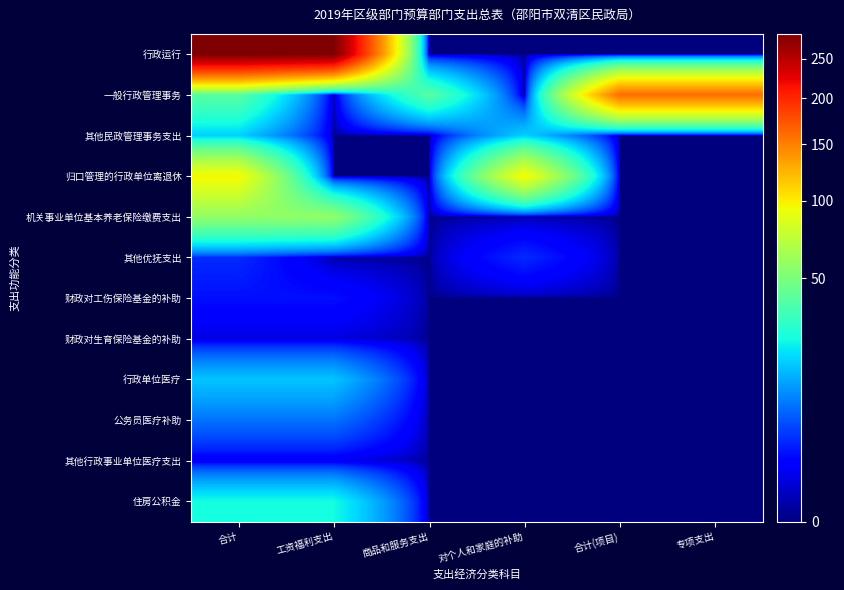

Reading left to right, what are all the values shown in this chart?

行政运行: 合计=284.8	工资福利支出=284.8	商品和服务支出=0.0	对个人和家庭的补助=0.0	合计(项目)=0.0	专项支出=0.0
一般行政管理事务: 合计=39.8	工资福利支出=0.0	商品和服务支出=39.8	对个人和家庭的补助=0.0	合计(项目)=159.7	专项支出=159.7
其他民政管理事务支出: 合计=17.9	工资福利支出=0.0	商品和服务支出=0.0	对个人和家庭的补助=17.9	合计(项目)=0.0	专项支出=0.0
归口管理的行政单位离退休: 合计=96.5	工资福利支出=0.0	商品和服务支出=0.0	对个人和家庭的补助=96.5	合计(项目)=0.0	专项支出=0.0
机关事业单位基本养老保险缴费支出: 合计=57.0	工资福利支出=57.0	商品和服务支出=0.0	对个人和家庭的补助=0.0	合计(项目)=0.0	专项支出=0.0
其他优抚支出: 合计=3.2	工资福利支出=0.0	商品和服务支出=0.0	对个人和家庭的补助=3.2	合计(项目)=0.0	专项支出=0.0
财政对工伤保险基金的补助: 合计=2.0	工资福利支出=2.0	商品和服务支出=0.0	对个人和家庭的补助=0.0	合计(项目)=0.0	专项支出=0.0
财政对生育保险基金的补助: 合计=0.6	工资福利支出=0.6	商品和服务支出=0.0	对个人和家庭的补助=0.0	合计(项目)=0.0	专项支出=0.0
行政单位医疗: 合计=16.4	工资福利支出=16.4	商品和服务支出=0.0	对个人和家庭的补助=0.0	合计(项目)=0.0	专项支出=0.0
公务员医疗补助: 合计=7.8	工资福利支出=7.8	商品和服务支出=0.0	对个人和家庭的补助=0.0	合计(项目)=0.0	专项支出=0.0
其他行政事业单位医疗支出: 合计=0.8	工资福利支出=0.8	商品和服务支出=0.0	对个人和家庭的补助=0.0	合计(项目)=0.0	专项支出=0.0
住房公积金: 合计=24.6	工资福利支出=24.6	商品和服务支出=0.0	对个人和家庭的补助=0.0	合计(项目)=0.0	专项支出=0.0